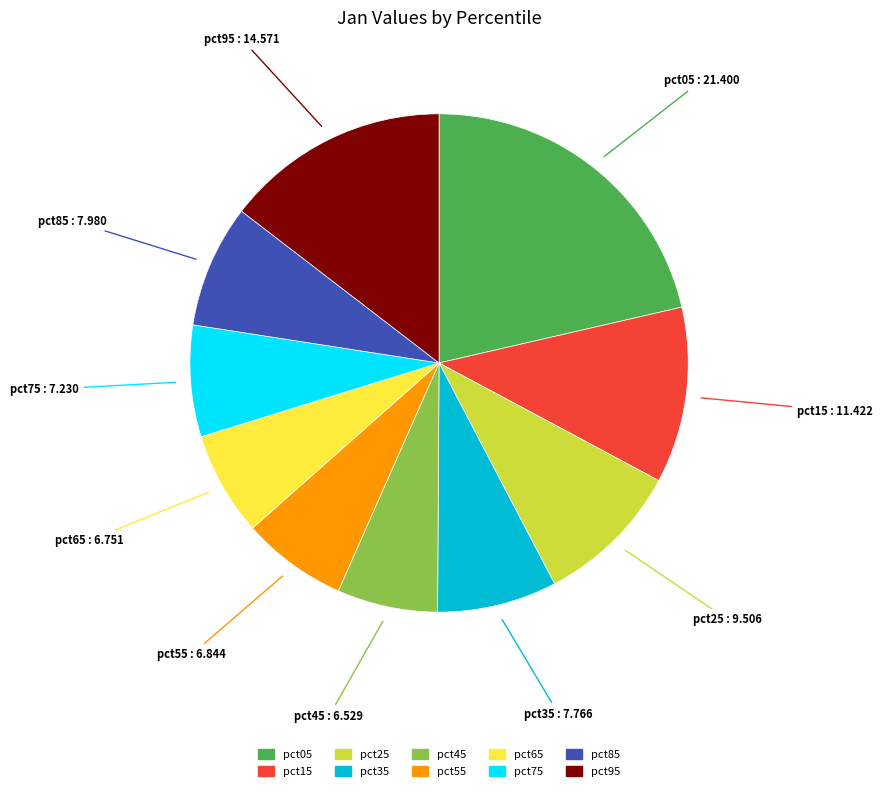

Which has a higher value, pct95 or pct35?

pct95